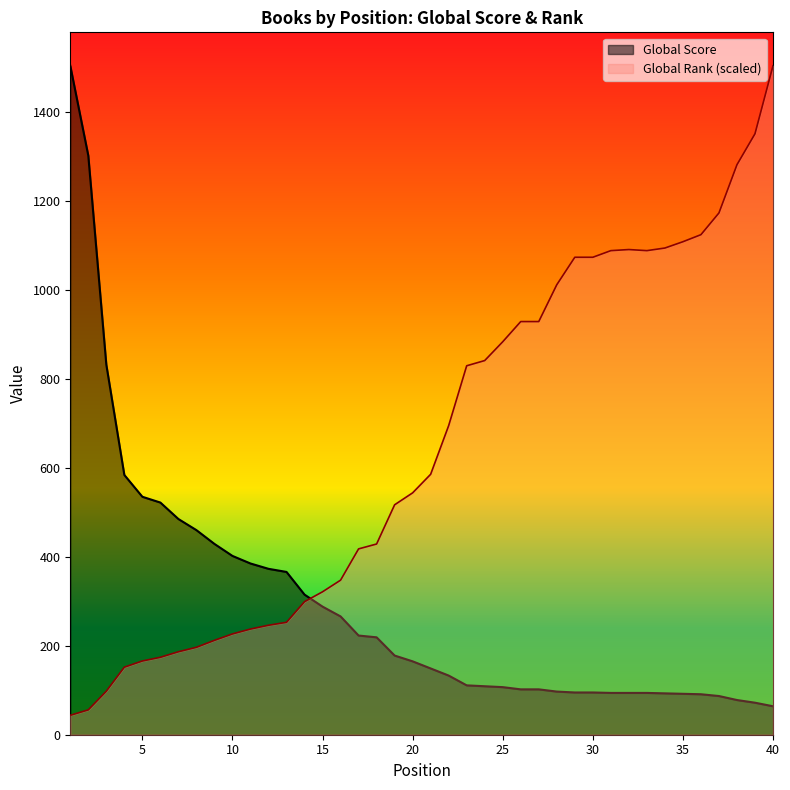

Reading right to left, extract all data points from this chart.

Global Score: 64.0	72.0	78.0	87.0	91.0	92.0	93.0	94.0	94.0	94.0	95.0	95.0	97.0	102.0	102.0	107.0	109.0	111.0	133.0	149.0	165.0	178.0	219.0	223.0	266.0	288.0	315.0	366.0	373.0	385.0	402.0	429.0	460.0	485.0	522.0	535.0	584.0	832.0	1302.0	1504.0
Global Rank: 1504.0	1351.1	1281.5	1173.1	1124.3	1108.4	1094.2	1088.4	1090.8	1088.4	1073.5	1073.5	1011.7	928.9	928.9	883.5	841.3	829.5	695.0	585.6	543.8	517.0	428.8	417.8	347.5	321.4	299.1	252.7	246.1	237.6	226.6	212.2	196.6	186.6	174.1	165.8	151.9	97.9	55.9	43.7